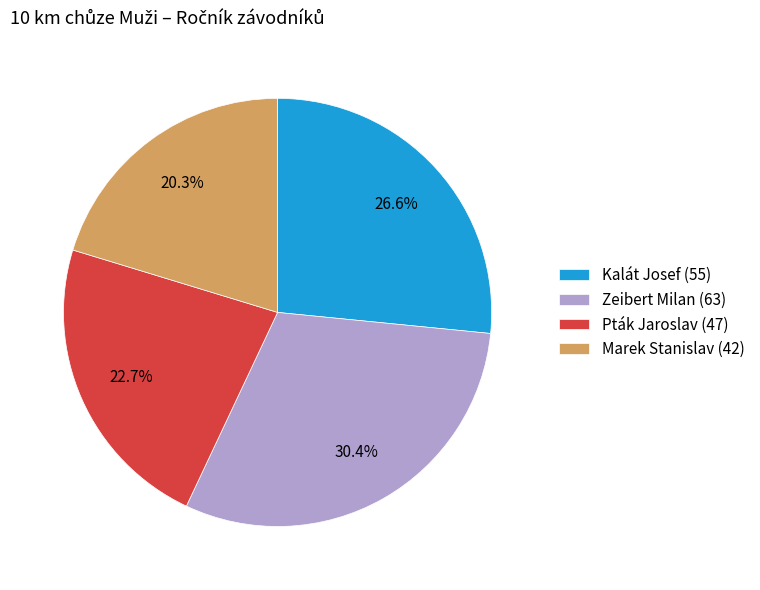

To the nearest percent, what portion does Zeibert Milan represent?

30%